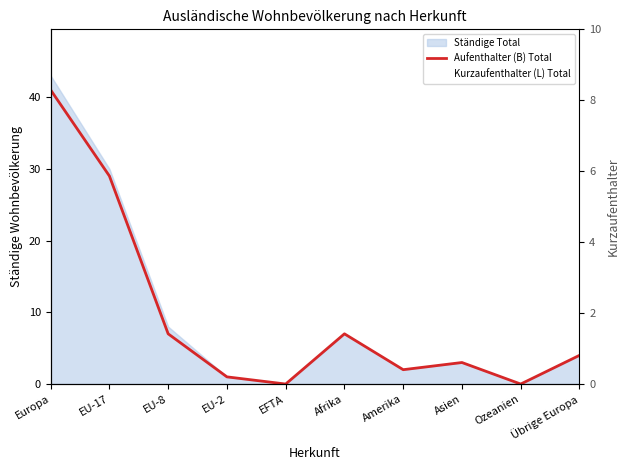

Is it true that the value at Asien is 3?

True